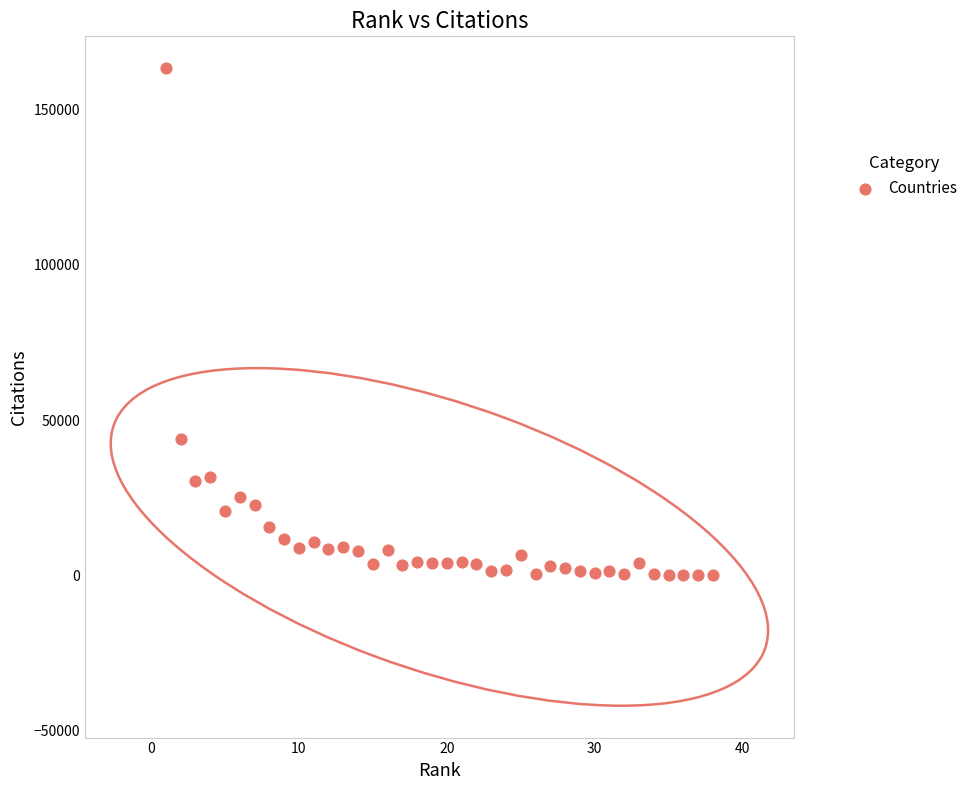

What Y value in the scatter plot is closest to 81678?

43744